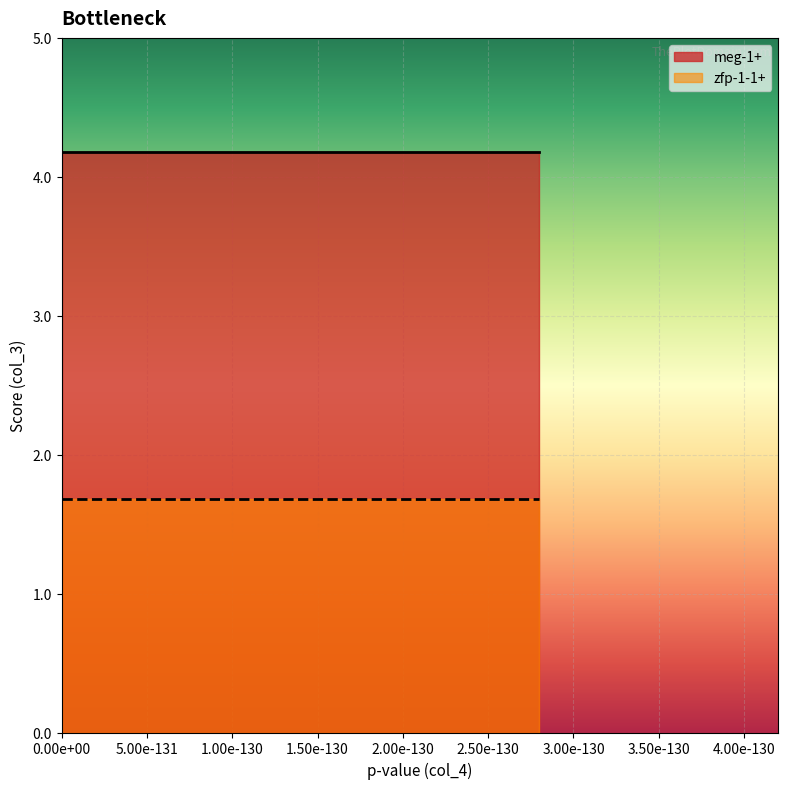

Which series has the widest spread of values?

meg-1+